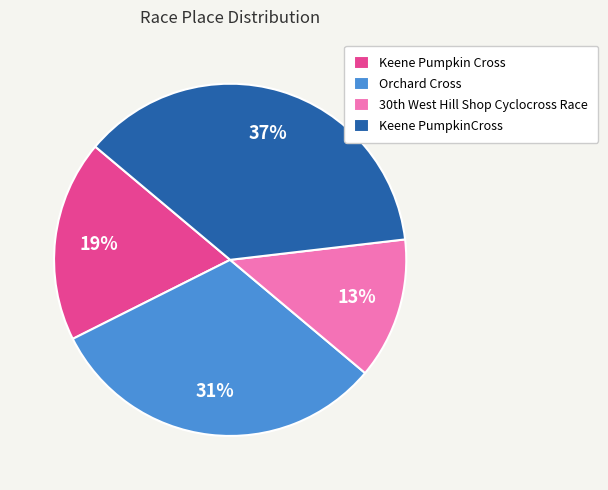

Count the number of slices in the pie.

4